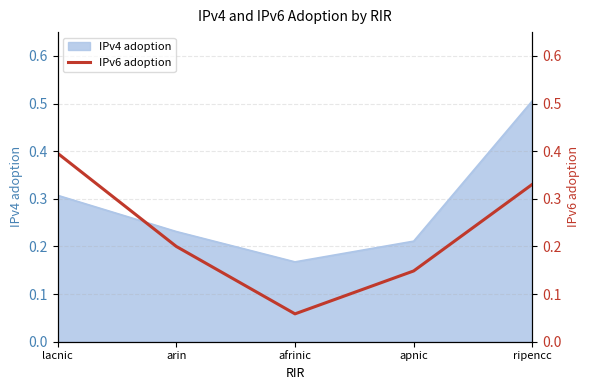

Does the chart display data point markers on the line(s)?

No